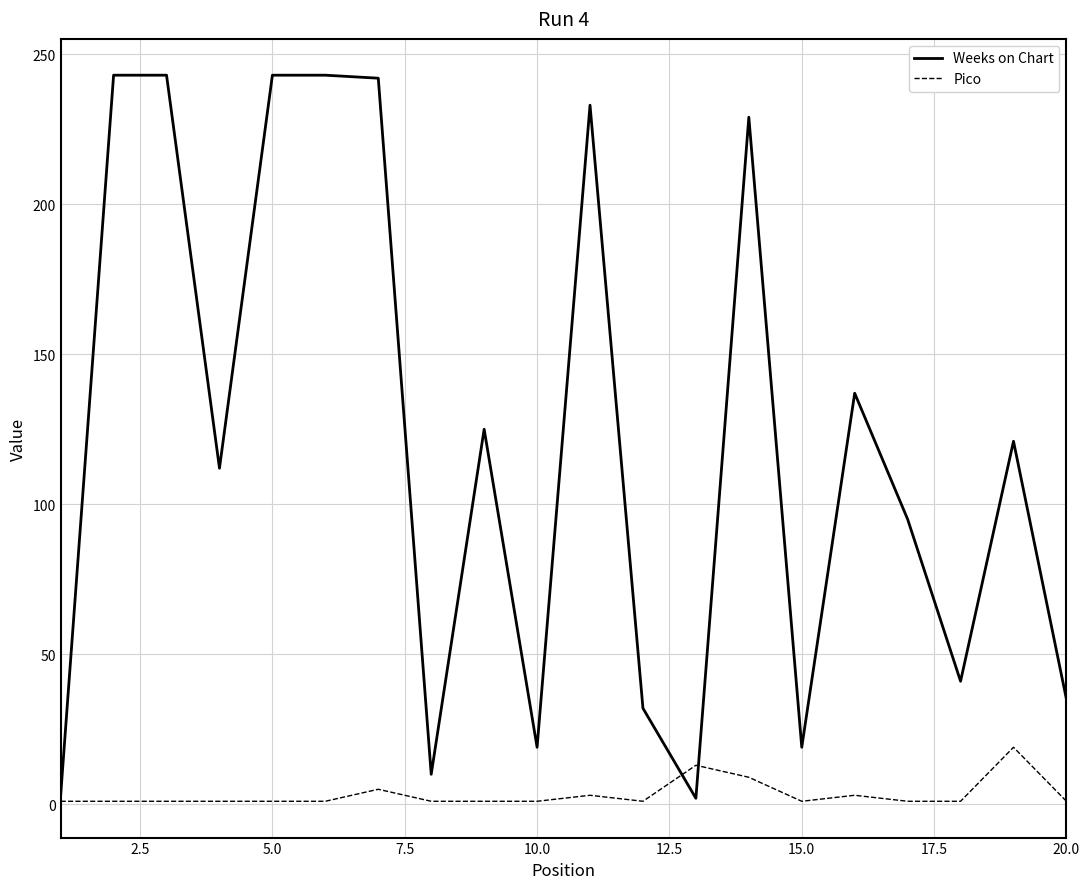

Does the chart have visible grid lines?

Yes